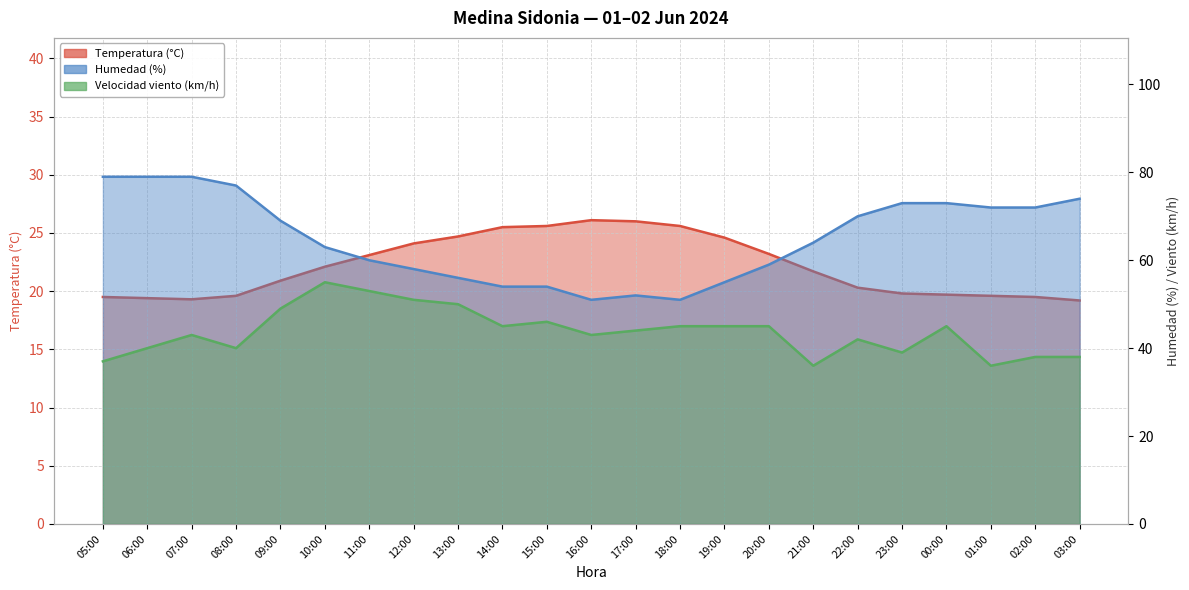

How many values in the Temperatura (°C) series exceed 21?

12